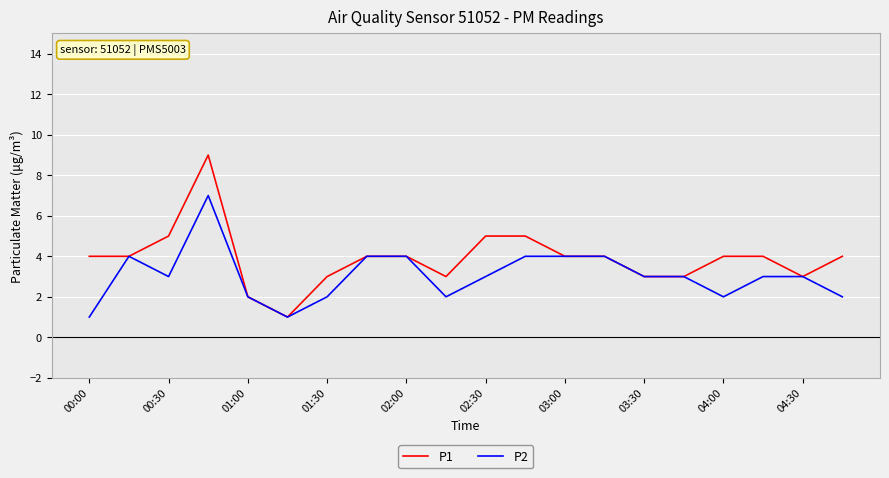

List the series in order of their overall mean, highest first.

P1, P2